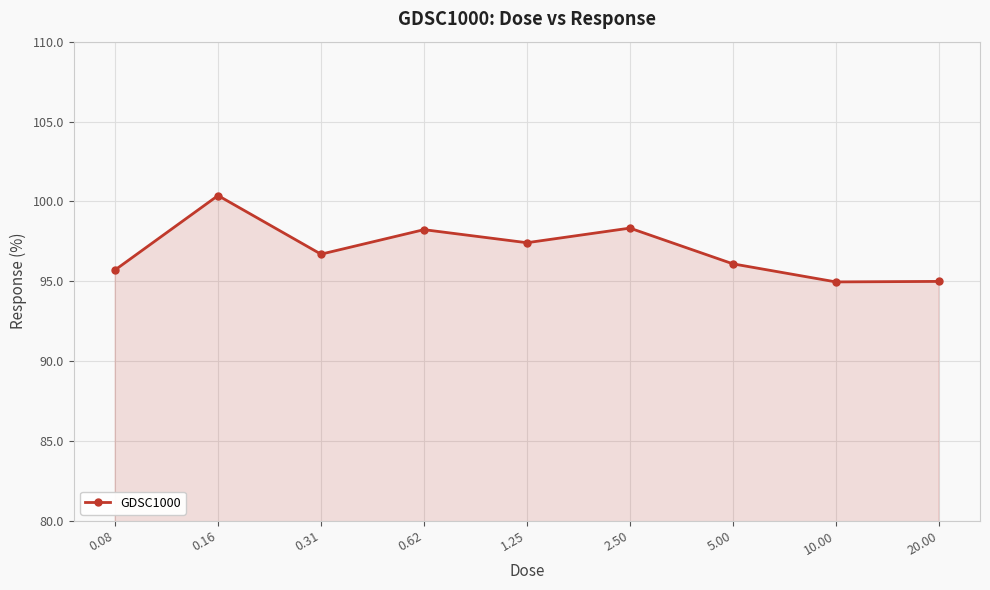

Count the number of categories in the chart.

9